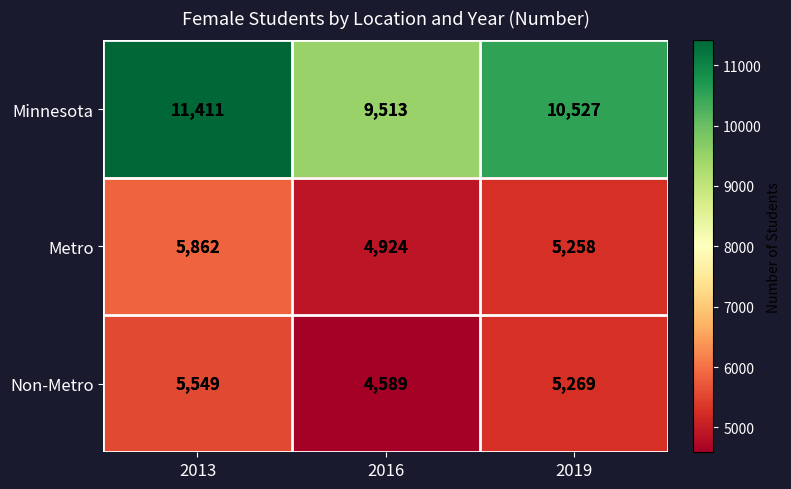

How many data points in Minnesota are less than 10527?

1